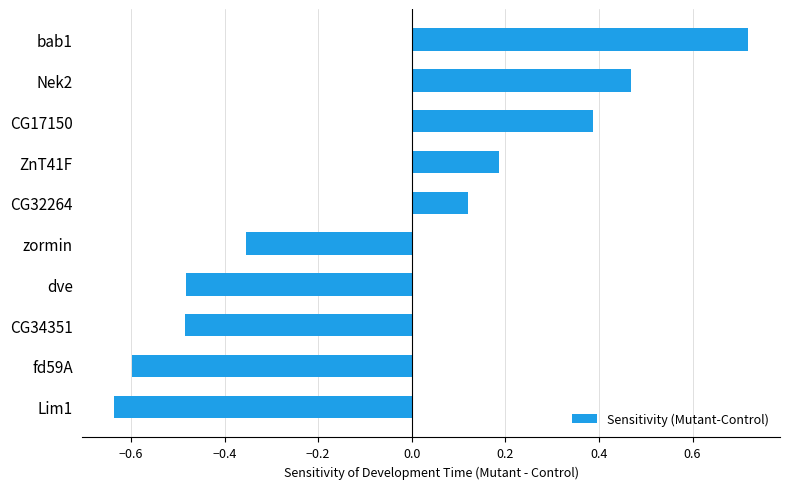

Where is the data nearest to the value 0?

CG32264